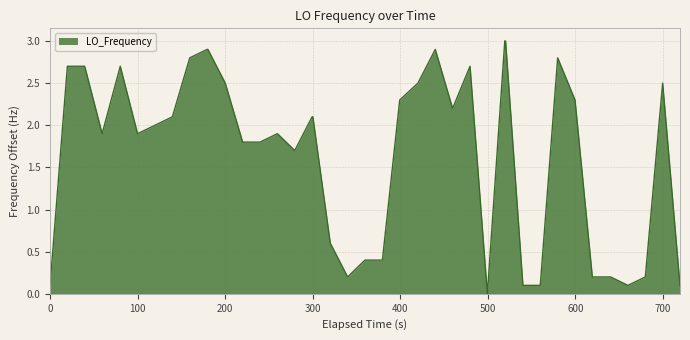

What is the greatest value displayed?

3.0